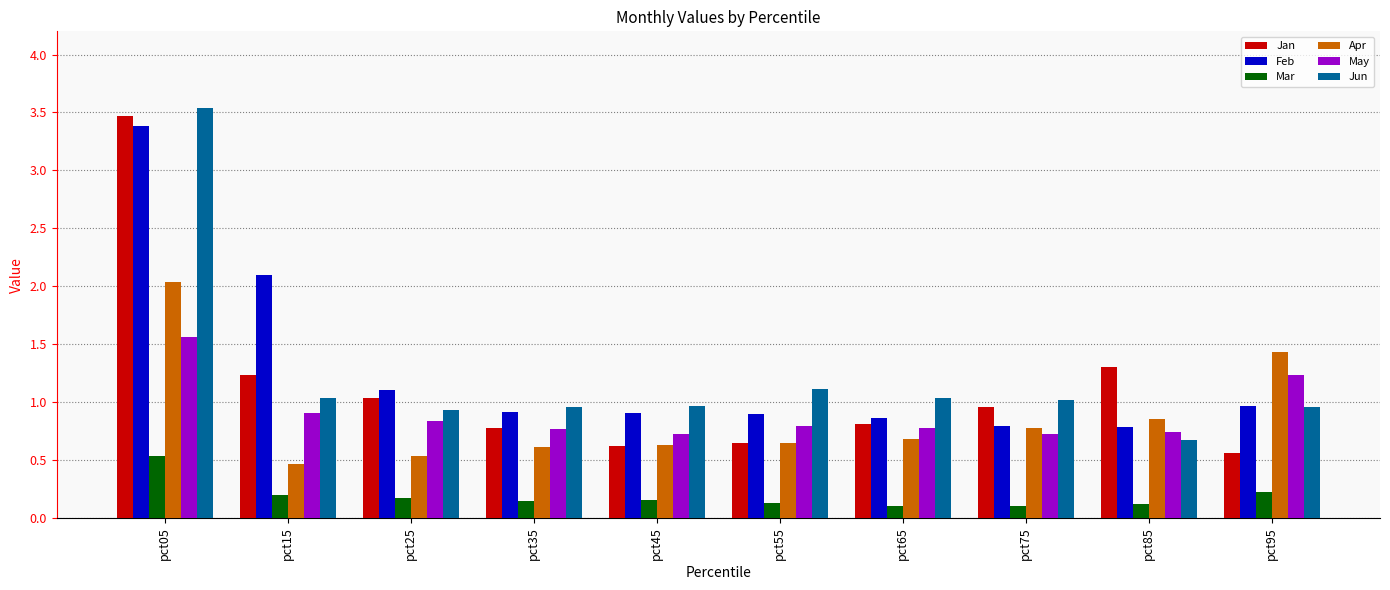

What is the maximum value for Apr?

2.0